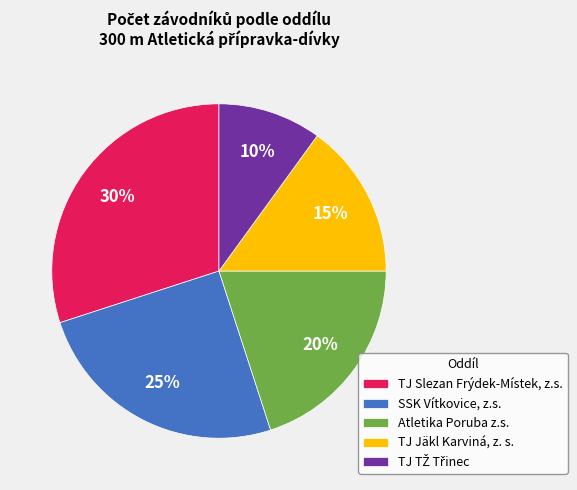

What percentage is the SSK Vítkovice, z.s. slice, to the nearest percent?

25%